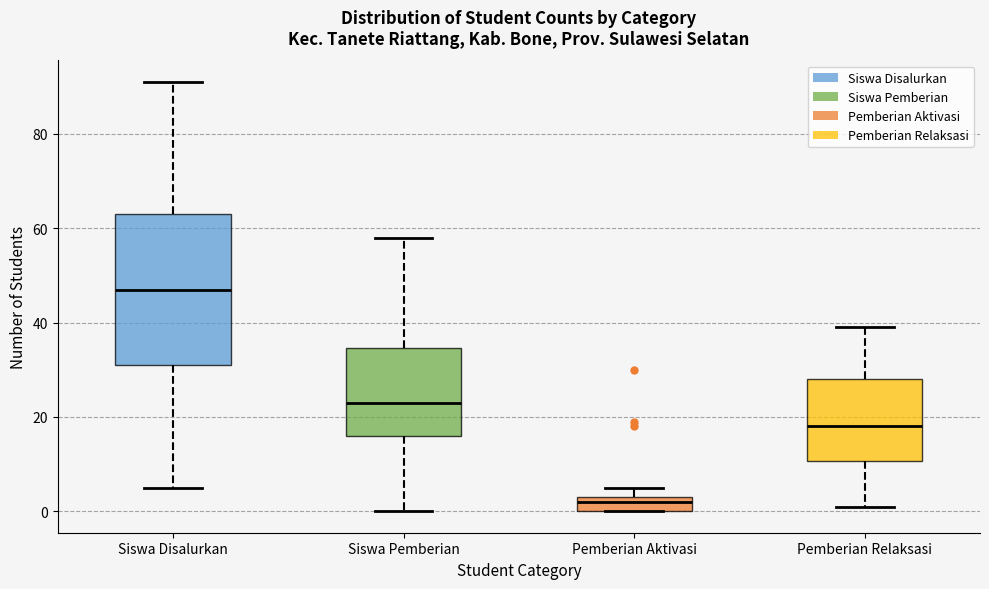

Which box has the lowest median line?

Pemberian Aktivasi